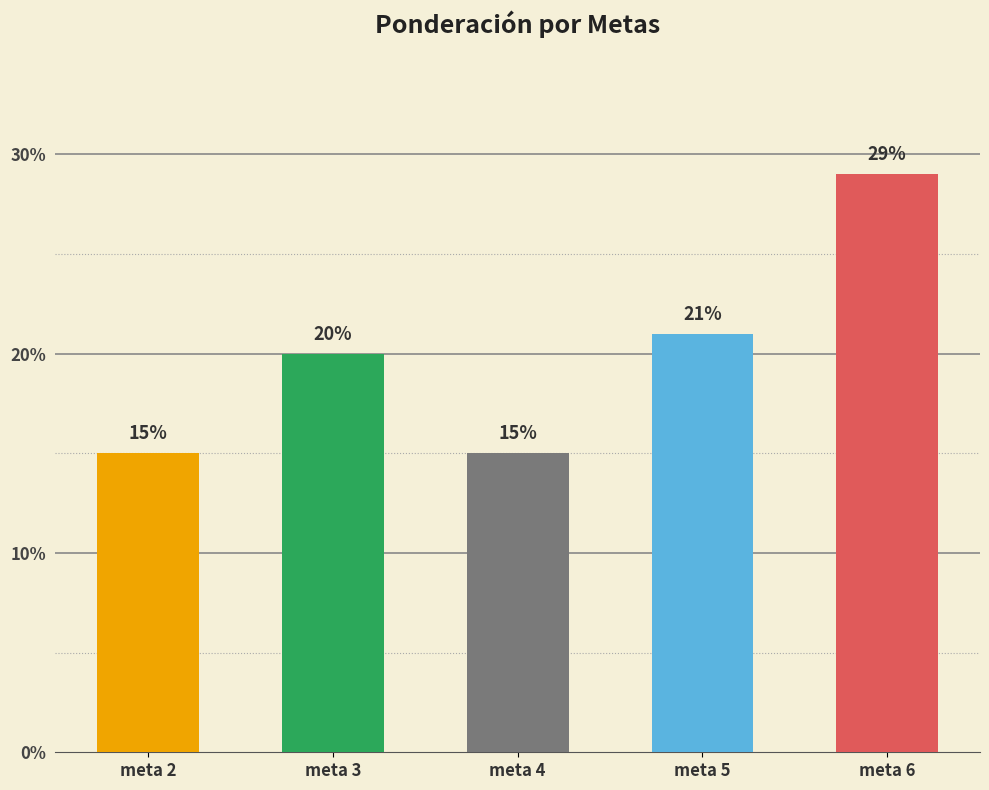

Between meta 6 and meta 5, which is larger?

meta 6